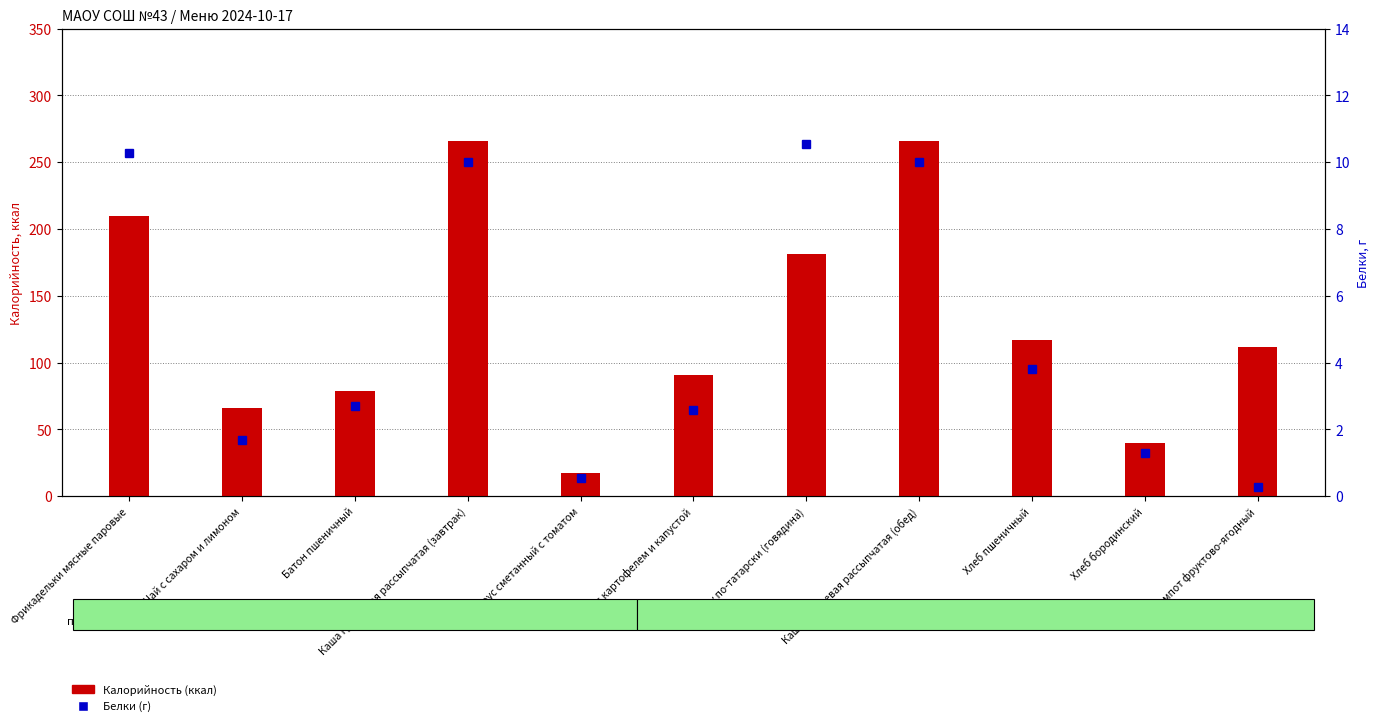

True or false: Калорийность (ккал) has a value of 60.5 at Каша гречневая рассыпчатая (обед).

False